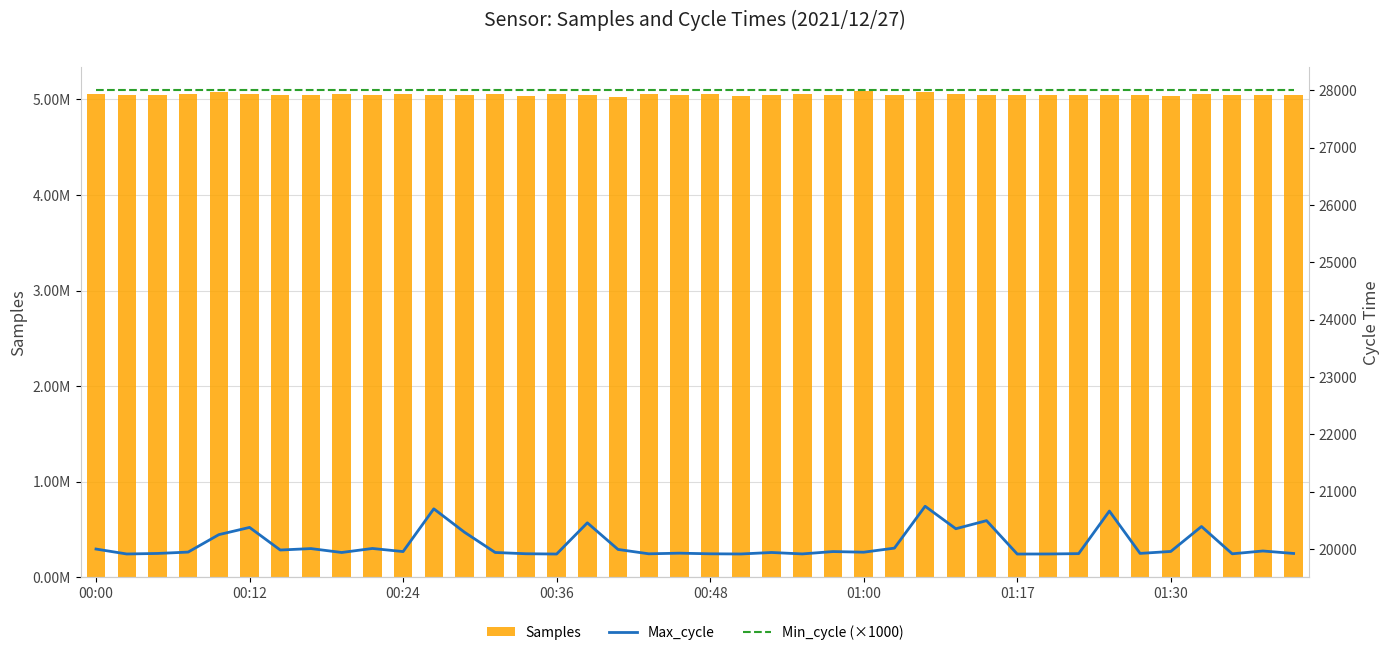

At which label does Max_cycle first exceed 19959?

00:00